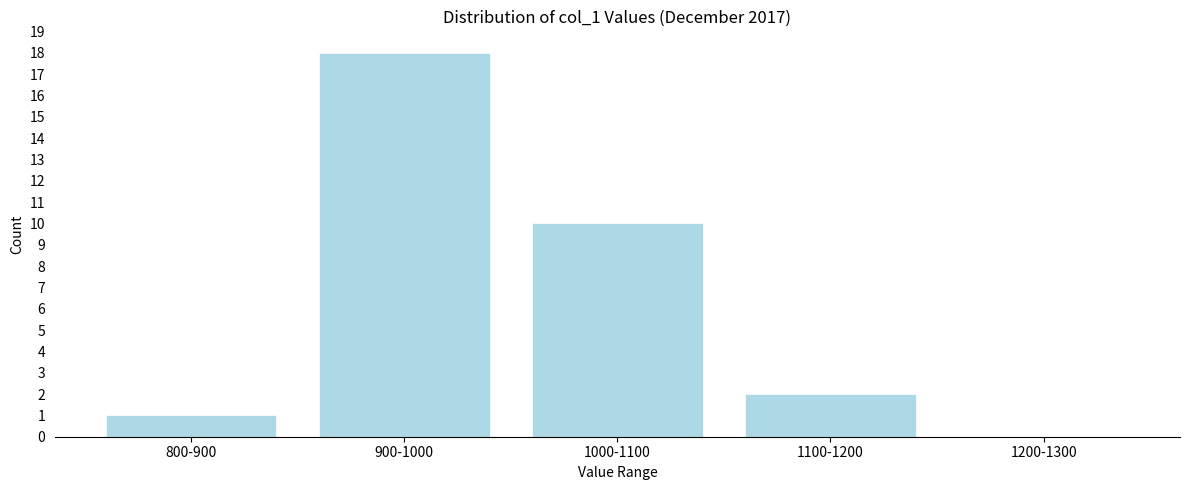

Reading left to right, transcribe all the data shown in this chart.

800-900=1	900-1000=18	1000-1100=10	1100-1200=2	1200-1300=0